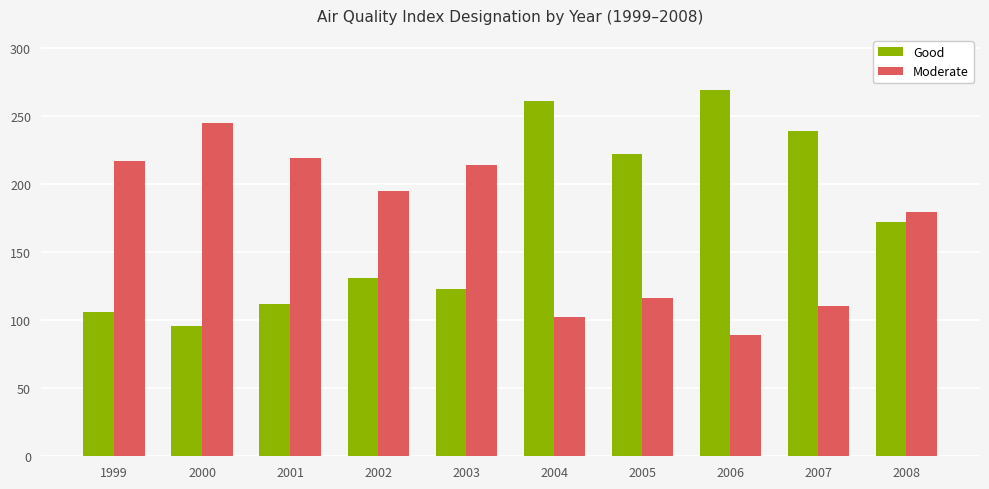

What is the value of the Moderate bar at the 1st from the left?

217